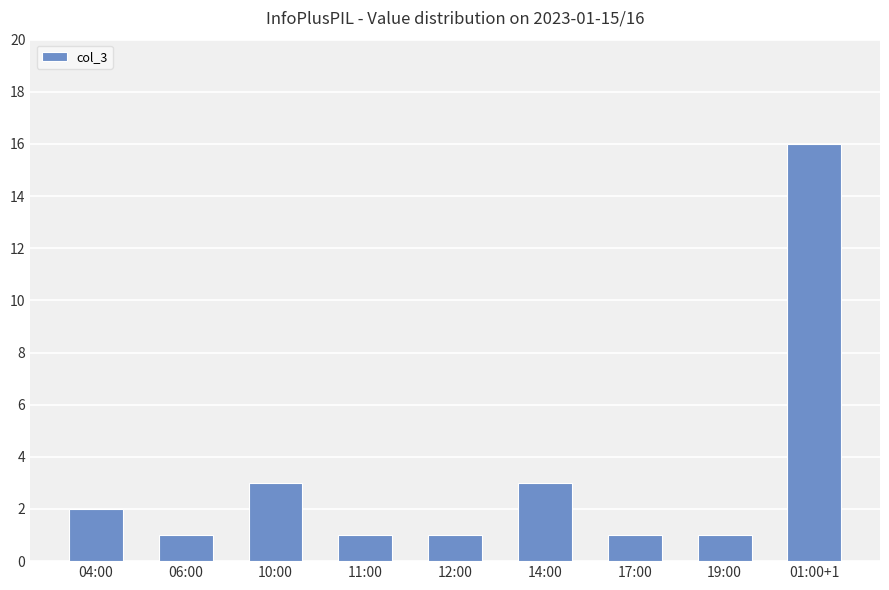

What position from the right is 19:00?

2